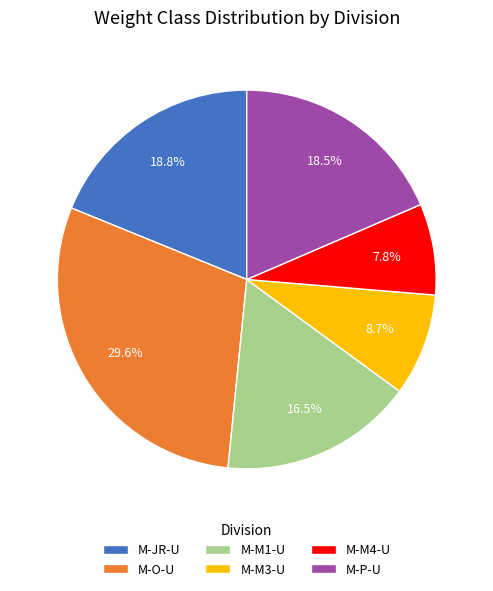

Is M-M1-U the majority of the pie?

No